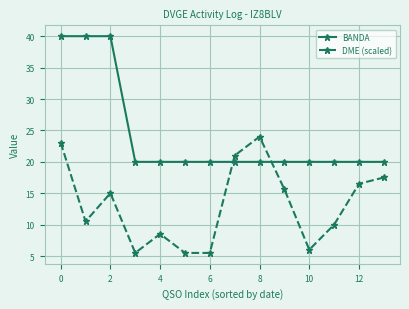

How many intersections are there between BANDA and DME (scaled)?

2